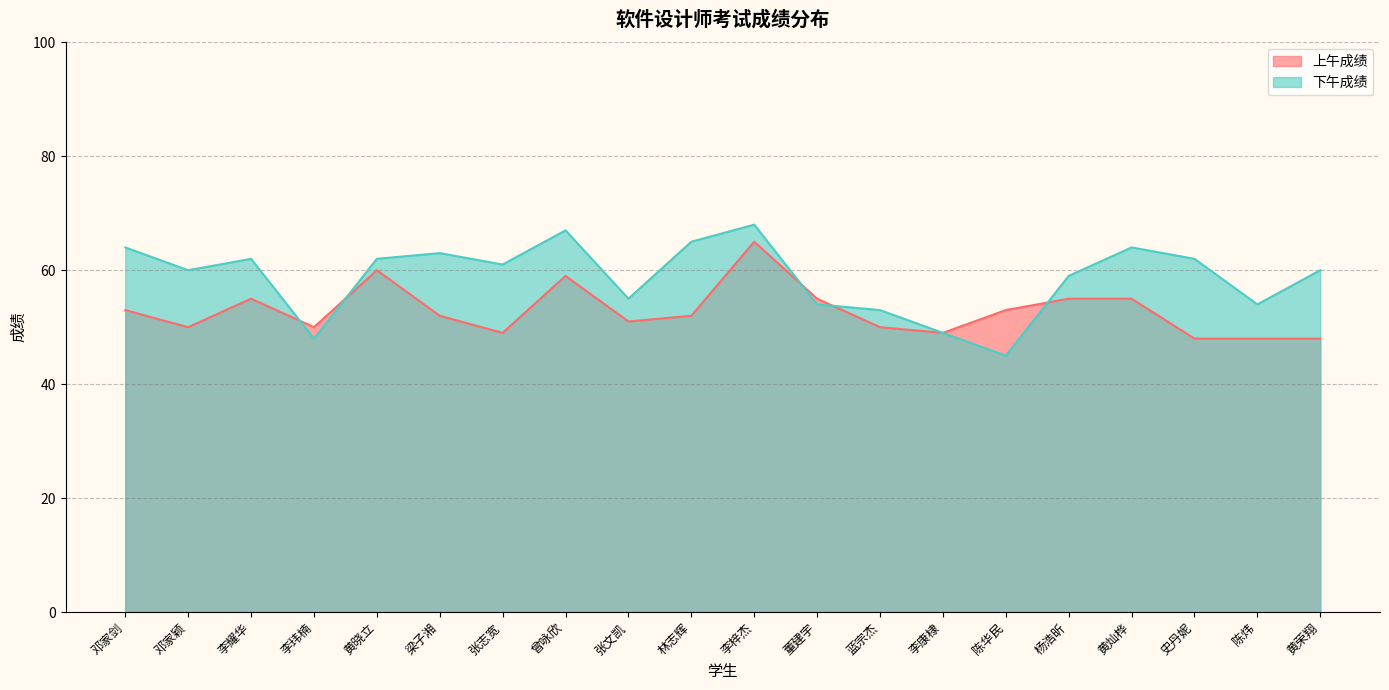

The 下午成绩 series shows 95 at 史丹妮. True or false?

False